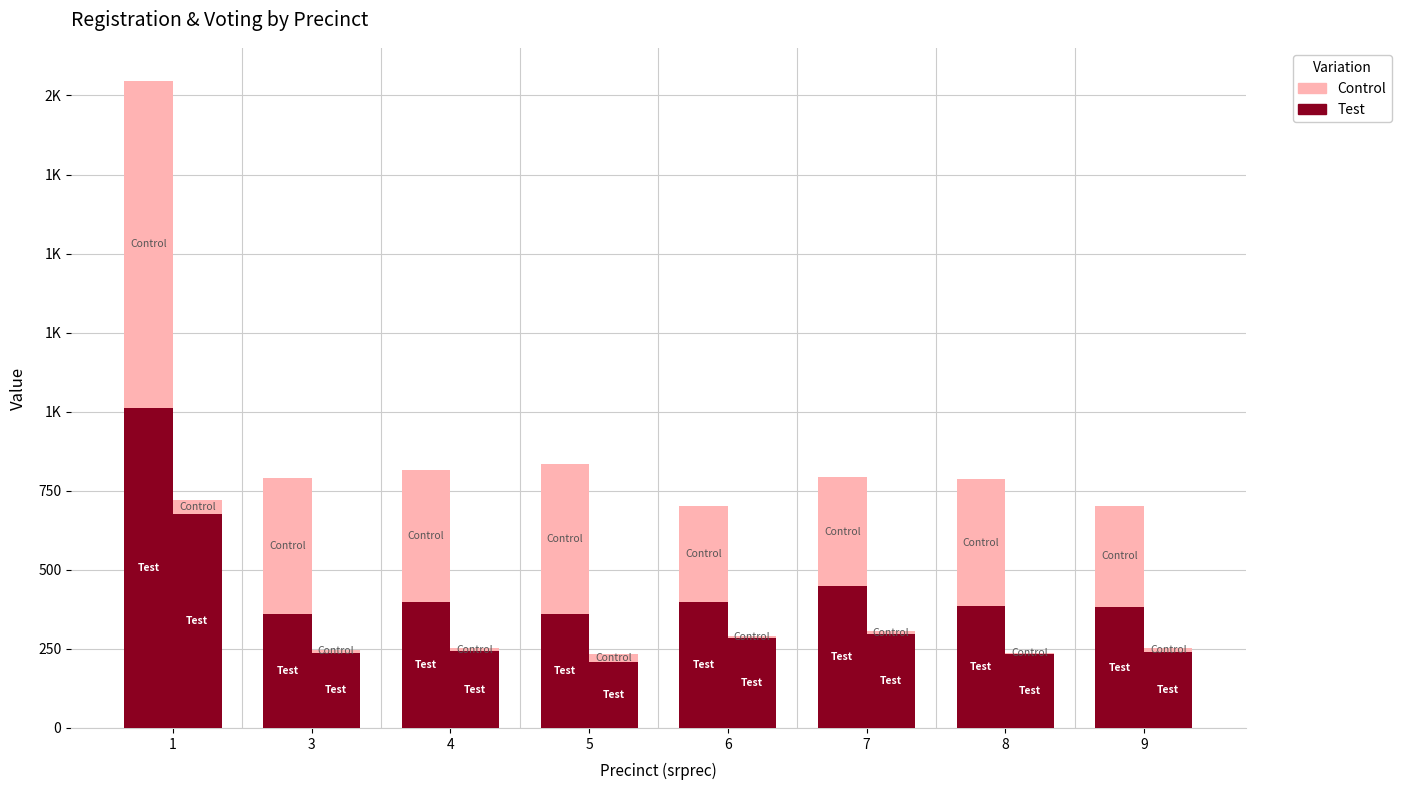

The CONREP01 (Test) series shows 366 at 5. True or false?

False